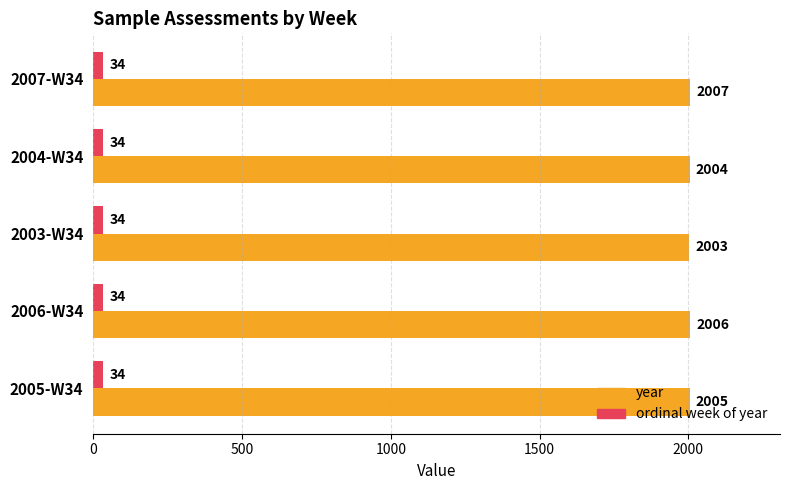

Rank the series at 2003-W34 from lowest to highest value.

ordinal week of year, year